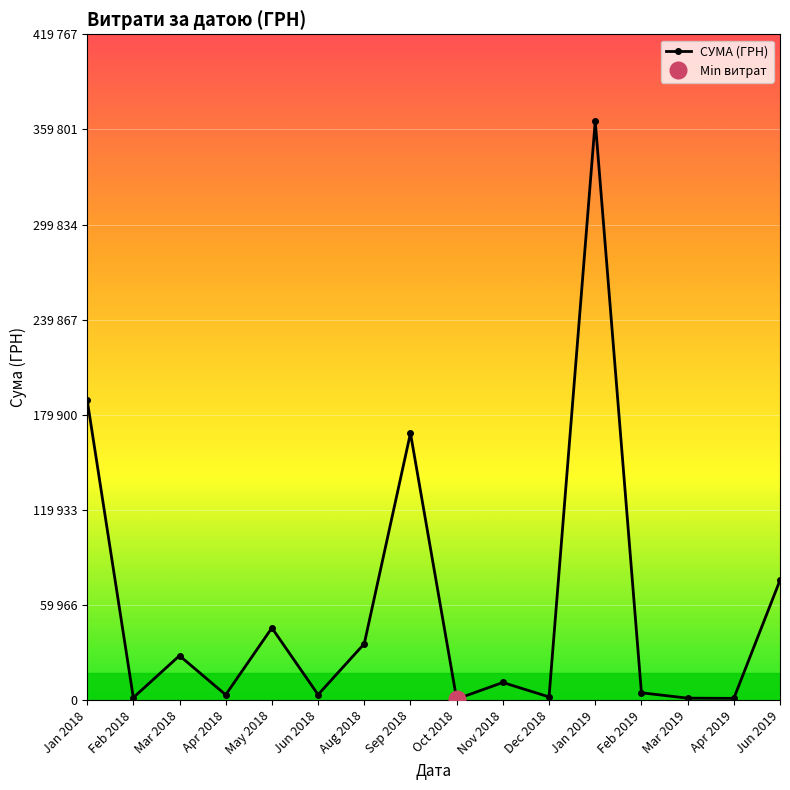

What is the change in value from Dec 2018 to Jan 2019?

+363021.5